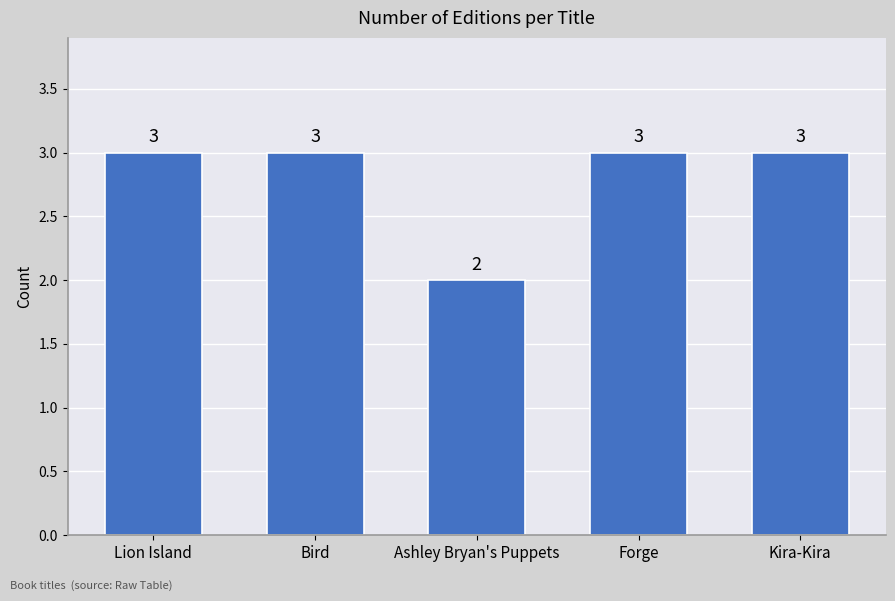

What is the value of the 3rd bar from the left?

2